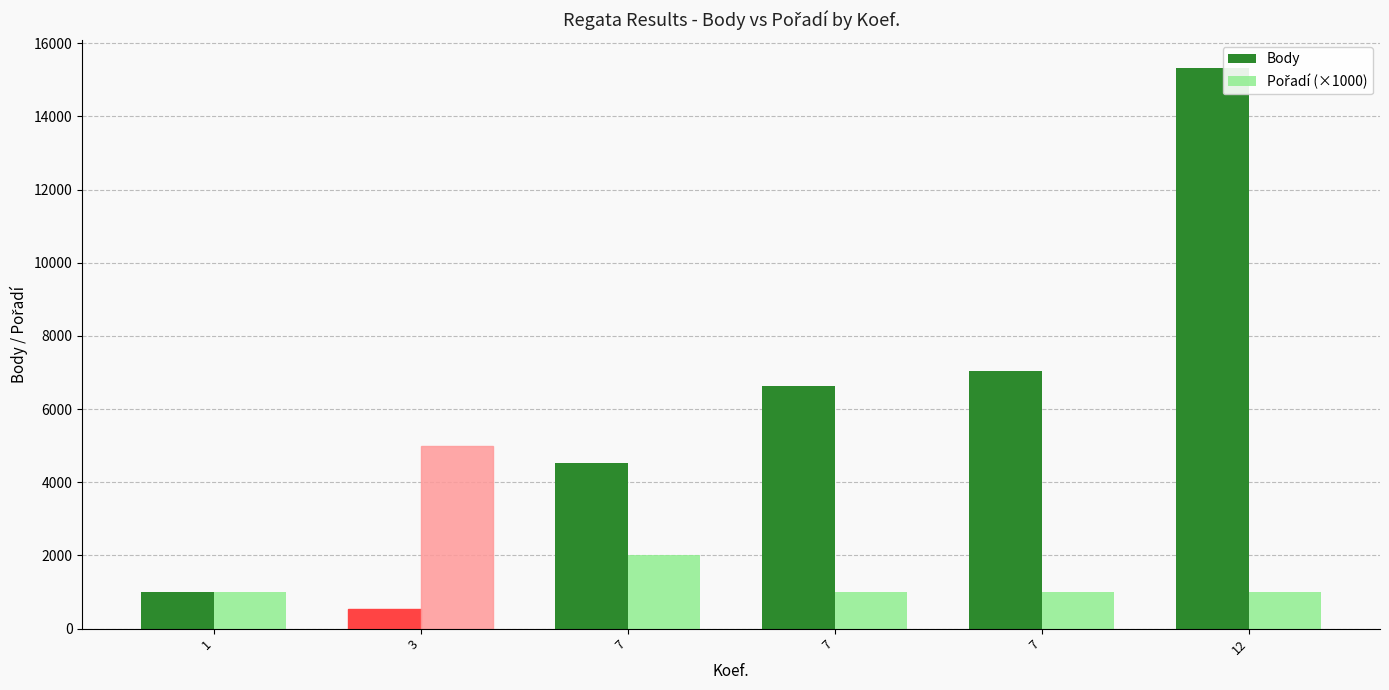

What is the value of the Body bar at the 3rd from the left?

4515